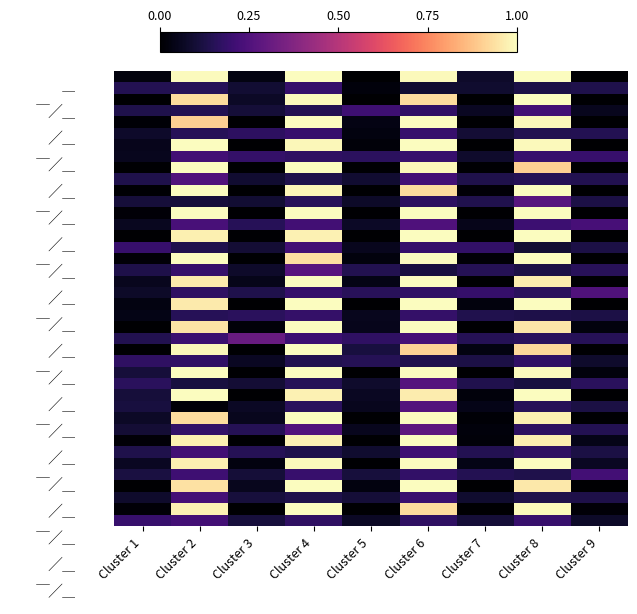

Count the number of data series in this chart.

40